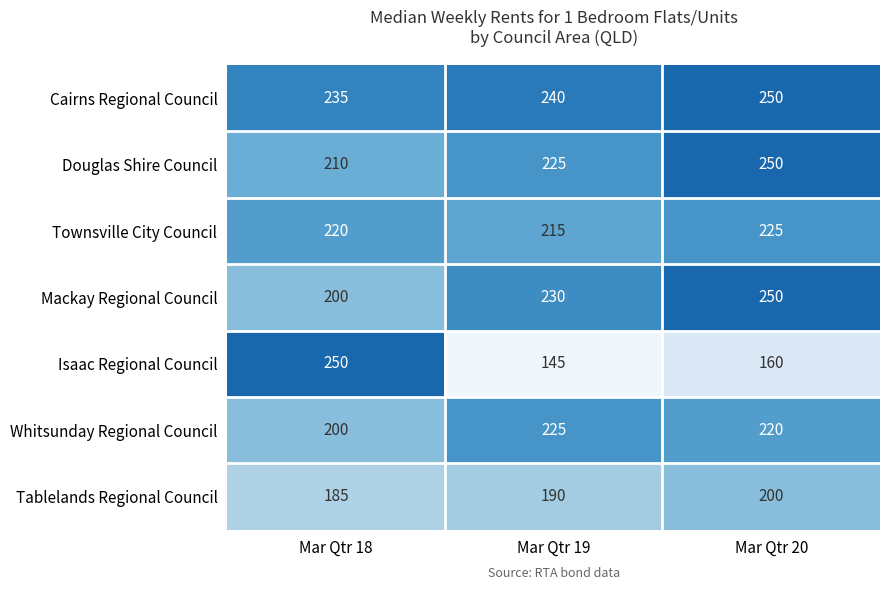

The value of Townsville City Council at Mar Qtr 20 is 403. True or false?

False